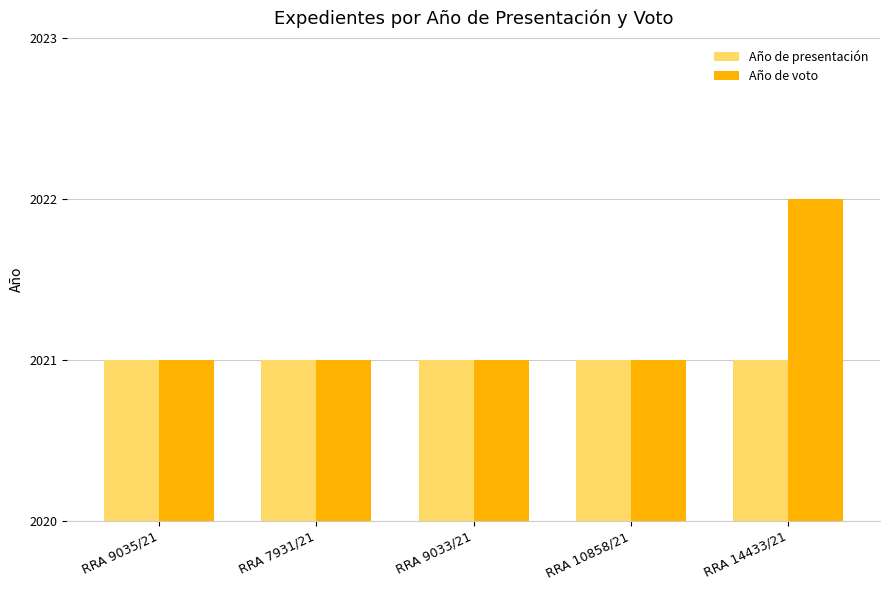

What is the value of the Año de voto bar at the 5th from the left?

2022